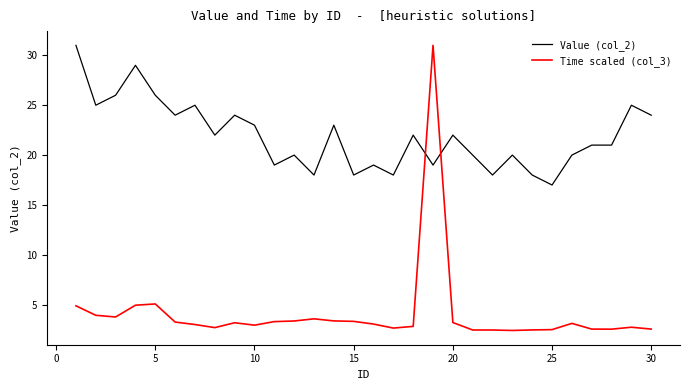

What is the highest value of the Value (col_2) series?

31.0